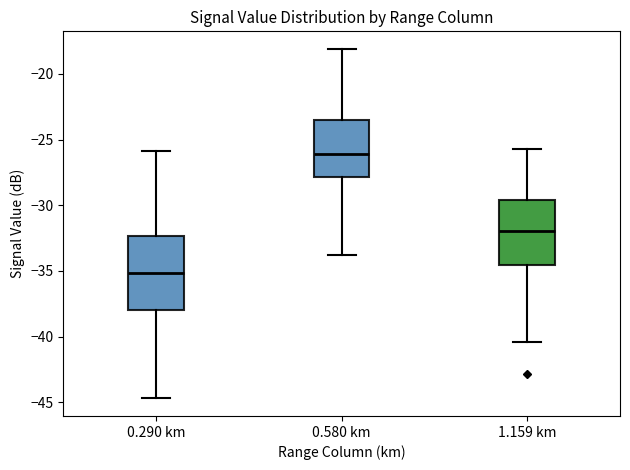

Comparing the boxes themselves (not the whiskers), which one is the tallest?

0.290 km